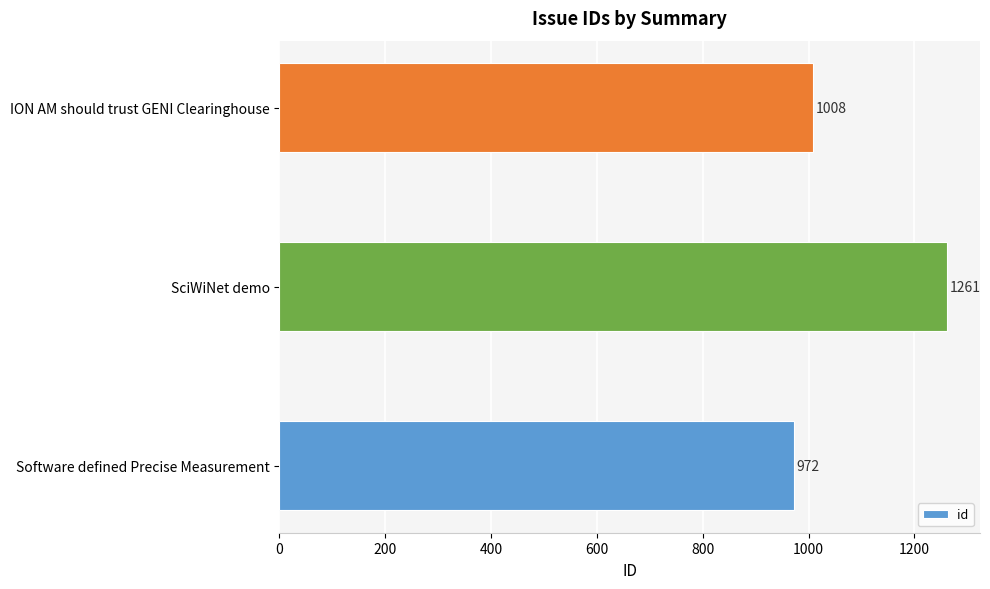

Which has a higher value, SciWiNet demo or ION AM should trust GENI Clearinghouse?

SciWiNet demo